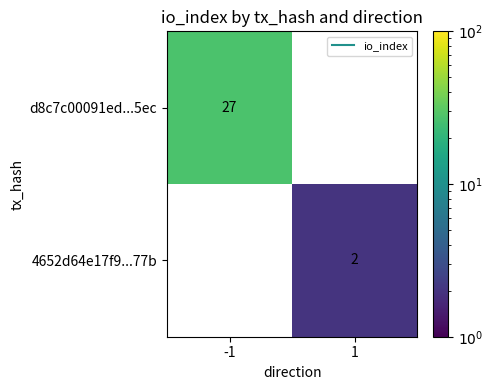

Between 1 and -1, which is larger?

-1